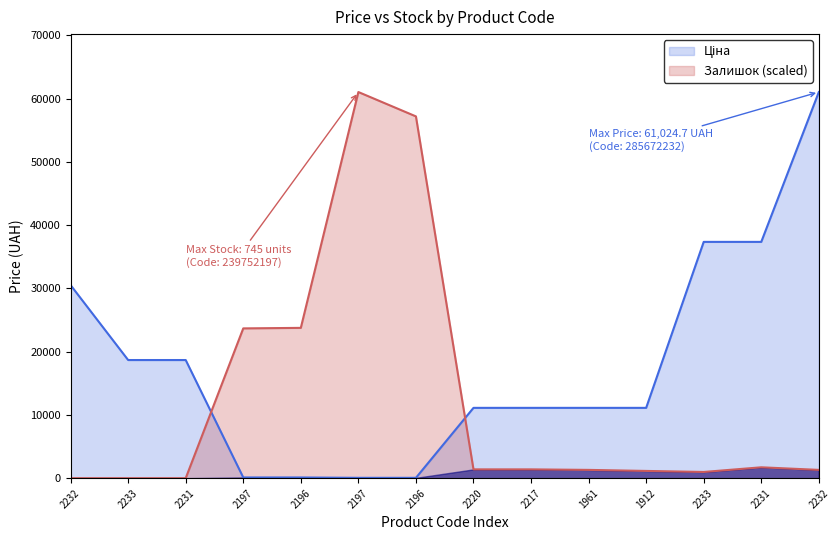

Is the value of Ціна at 2233 greater than the value of Залишок at 2232?

Yes